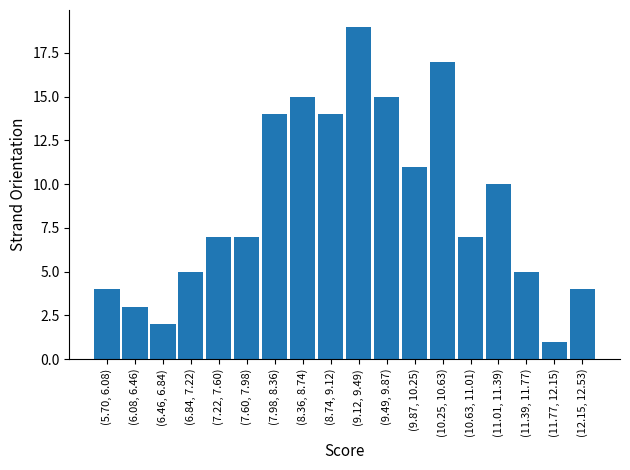

Reading left to right, list all the values displayed in this chart.

(5.70, 6.08)=4	(6.08, 6.46)=3	(6.46, 6.84)=2	(6.84, 7.22)=5	(7.22, 7.60)=7	(7.60, 7.98)=7	(7.98, 8.36)=14	(8.36, 8.74)=15	(8.74, 9.12)=14	(9.12, 9.49)=19	(9.49, 9.87)=15	(9.87, 10.25)=11	(10.25, 10.63)=17	(10.63, 11.01)=7	(11.01, 11.39)=10	(11.39, 11.77)=5	(11.77, 12.15)=1	(12.15, 12.53)=4